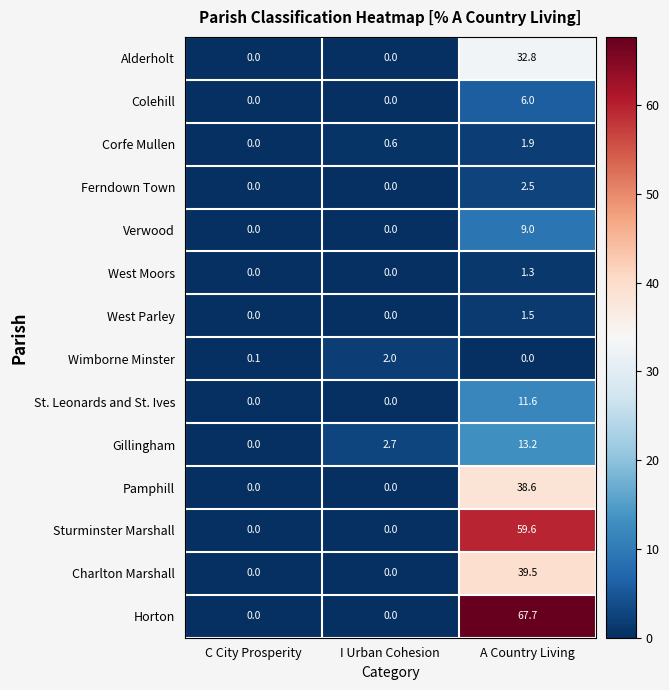

Is it true that Alderholt equals 32.8 at A Country Living?

True